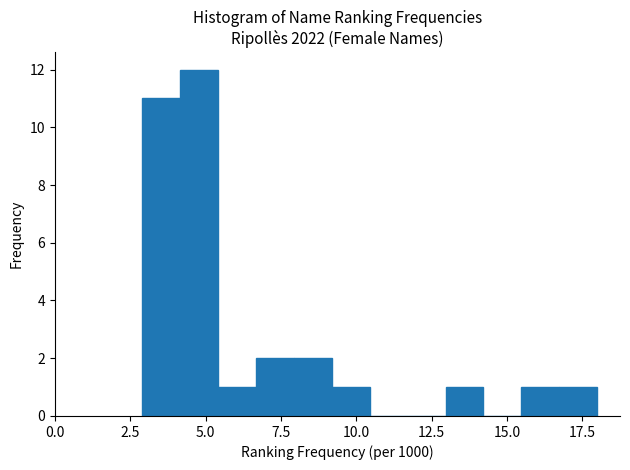

Around what value on the x-axis is the tallest bar? Give the approximate position of its centre, as read against the axis.

5.0